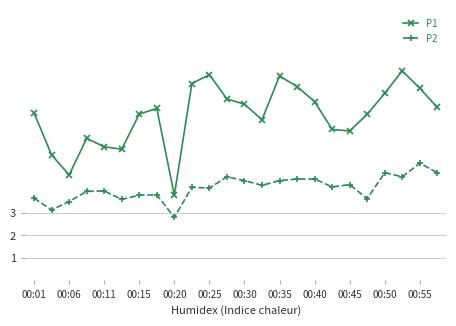

True or false: P2 and P1 intersect in this chart.

False